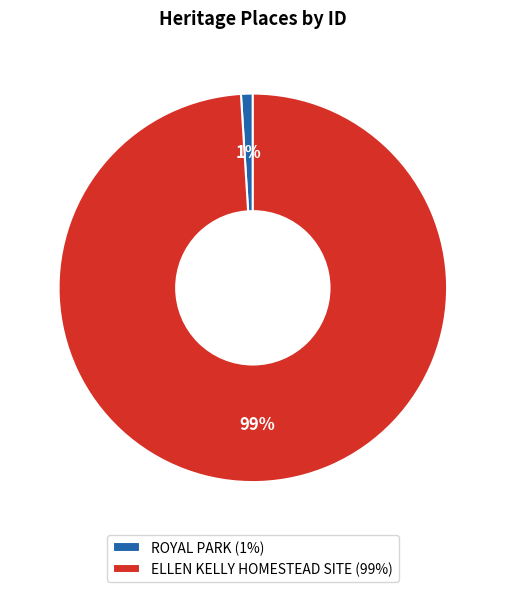

Which has a higher value, ROYAL PARK (1%) or ELLEN KELLY HOMESTEAD SITE (99%)?

ELLEN KELLY HOMESTEAD SITE (99%)